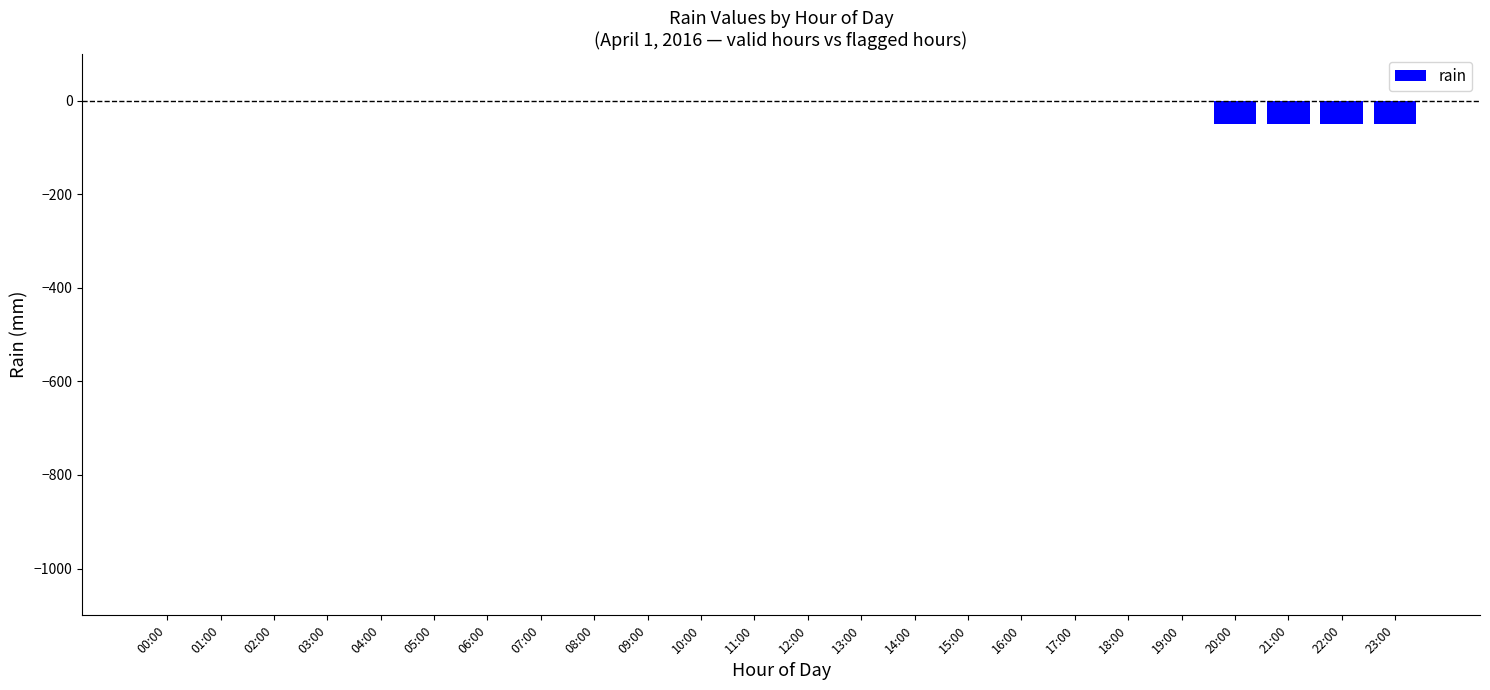

Reading left to right, extract all data points from this chart.

00:00=0	01:00=0	02:00=0	03:00=0	04:00=0	05:00=0	06:00=0	07:00=0	08:00=0	09:00=0	10:00=0	11:00=0	12:00=0	13:00=0	14:00=0	15:00=0	16:00=0	17:00=0	18:00=0	19:00=0	20:00=-50	21:00=-50	22:00=-50	23:00=-50